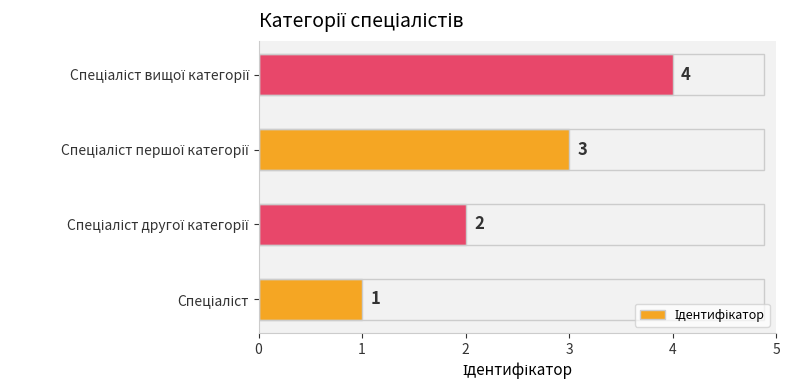

Are the bars horizontal?

Yes